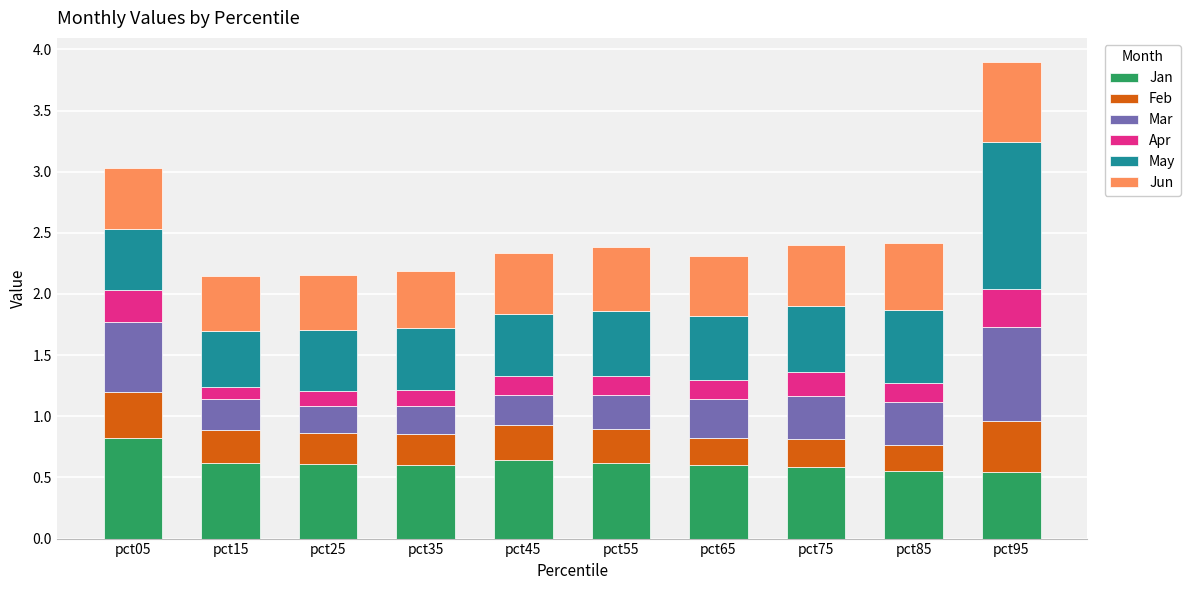

At which category is the sum across all series the highest?

pct95